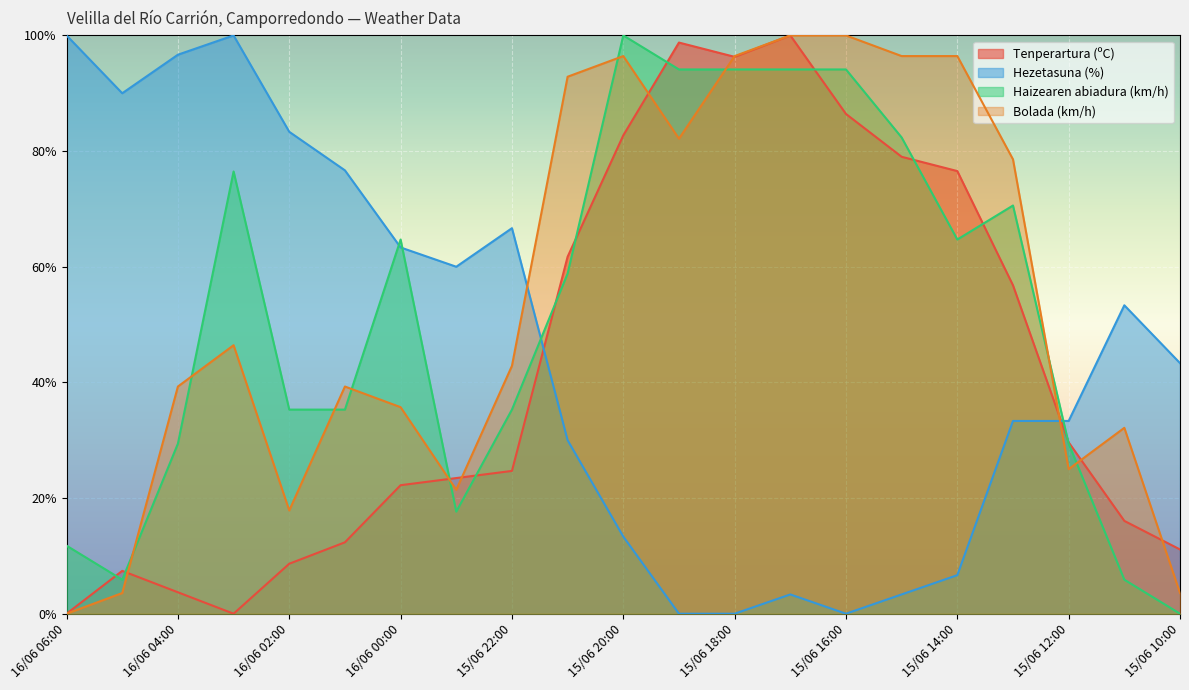

Reading right to left, list all the values displayed in this chart.

Tenperartura (ºC): 11.1	16.0	29.6	56.8	76.5	79.0	86.4	100.0	96.3	98.8	82.7	61.7	24.7	23.5	22.2	12.3	8.6	0.0	3.7	7.4	0.0
Hezetasuna (%): 43.3	53.3	33.3	33.3	6.7	3.3	0.0	3.3	0.0	0.0	13.3	30.0	66.7	60.0	63.3	76.7	83.3	100.0	96.7	90.0	100.0
Haizearen abiadura (km/h): 0.0	5.9	29.4	70.6	64.7	82.4	94.1	94.1	94.1	94.1	100.0	58.8	35.3	17.6	64.7	35.3	35.3	76.5	29.4	5.9	11.8
Bolada (km/h): 3.6	32.1	25.0	78.6	96.4	96.4	100.0	100.0	96.4	82.1	96.4	92.9	42.9	21.4	35.7	39.3	17.9	46.4	39.3	3.6	0.0